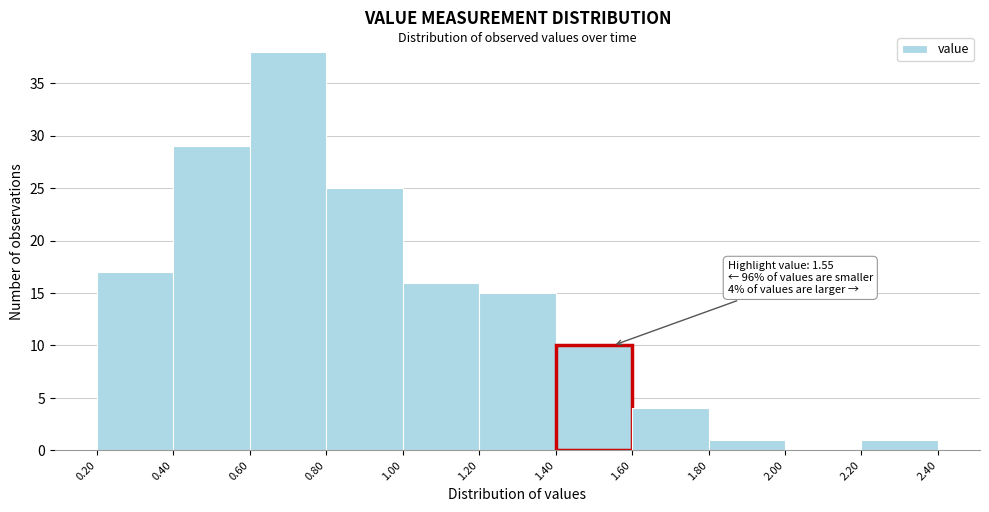

Which range on the x-axis has the tallest bar?

0.60 to 0.80